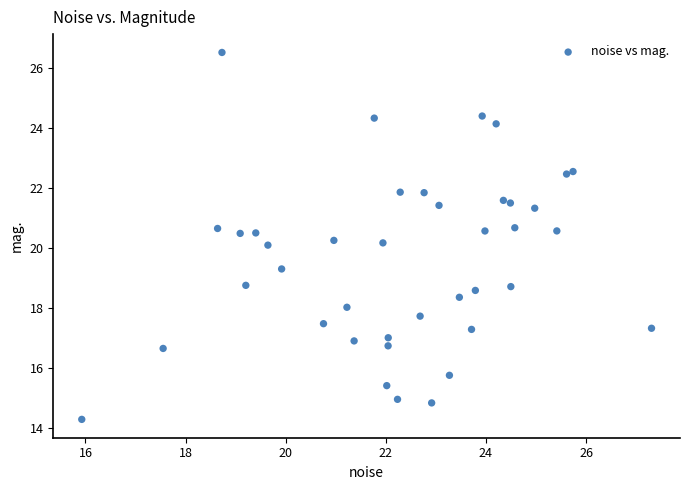

What is the range of Y values (max minus min)?

12.3